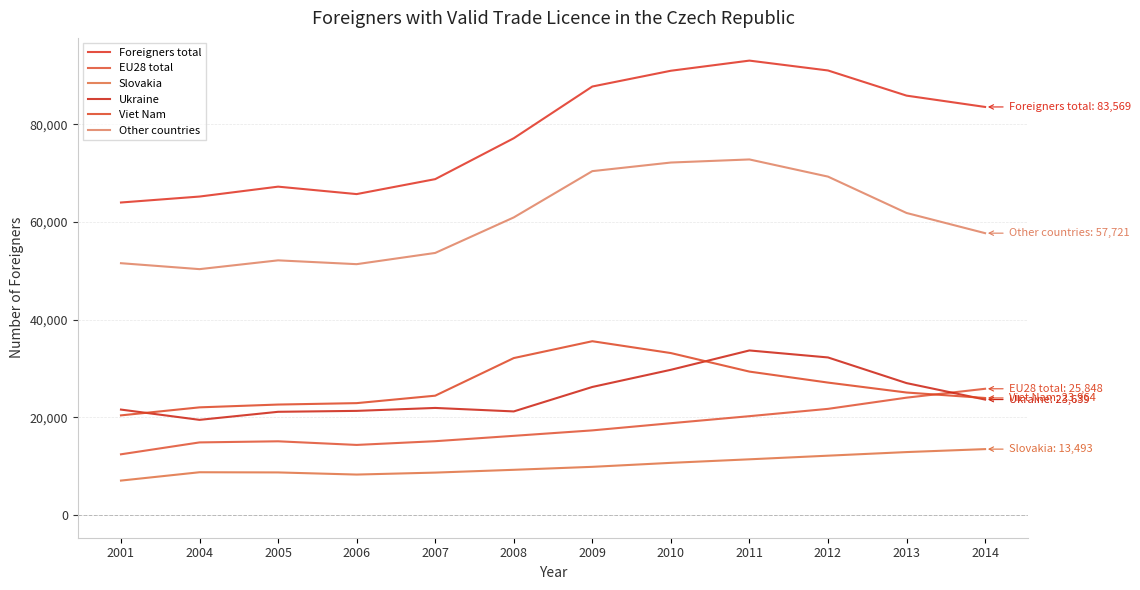

True or false: Foreigners total has a value of 17352 at 2008.

False